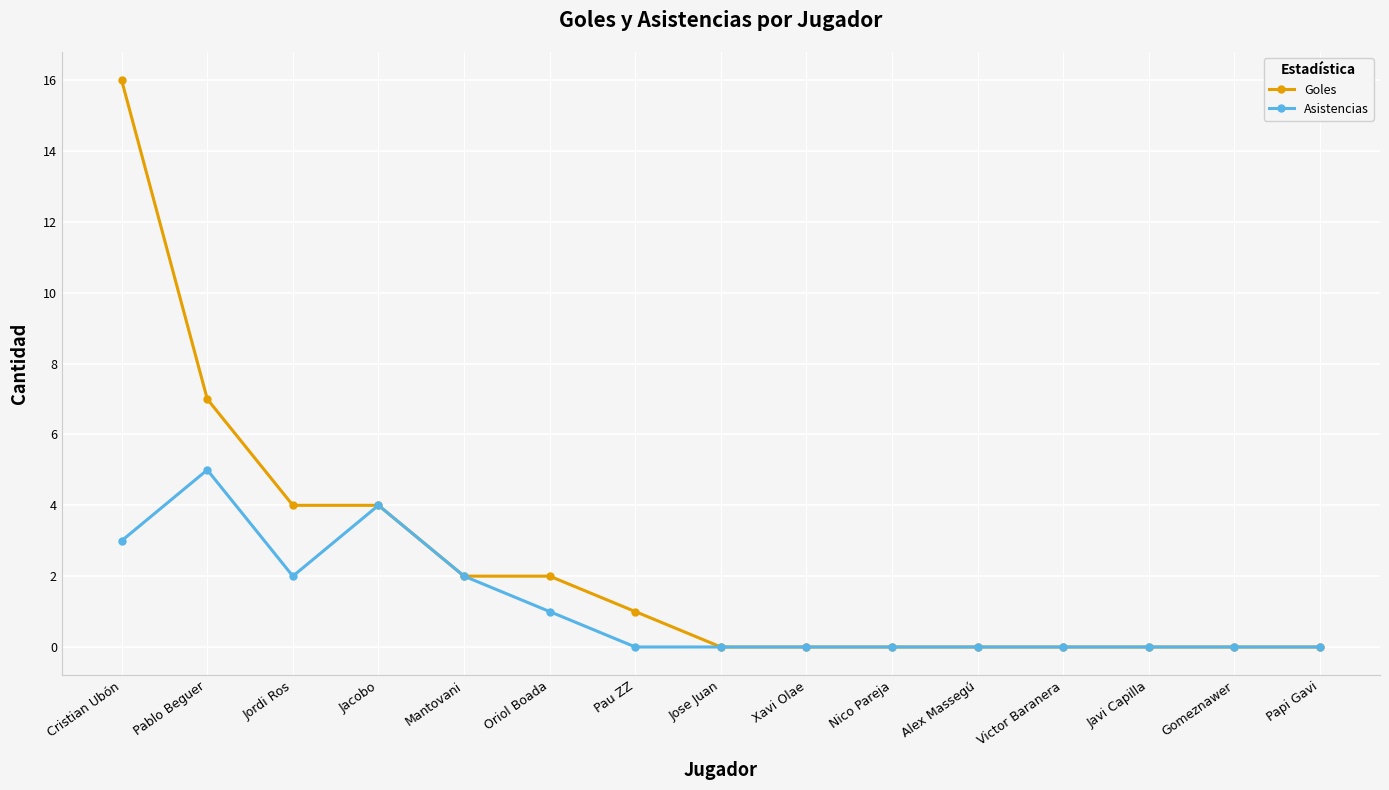

What are all the series names shown in the legend?

Goles, Asistencias